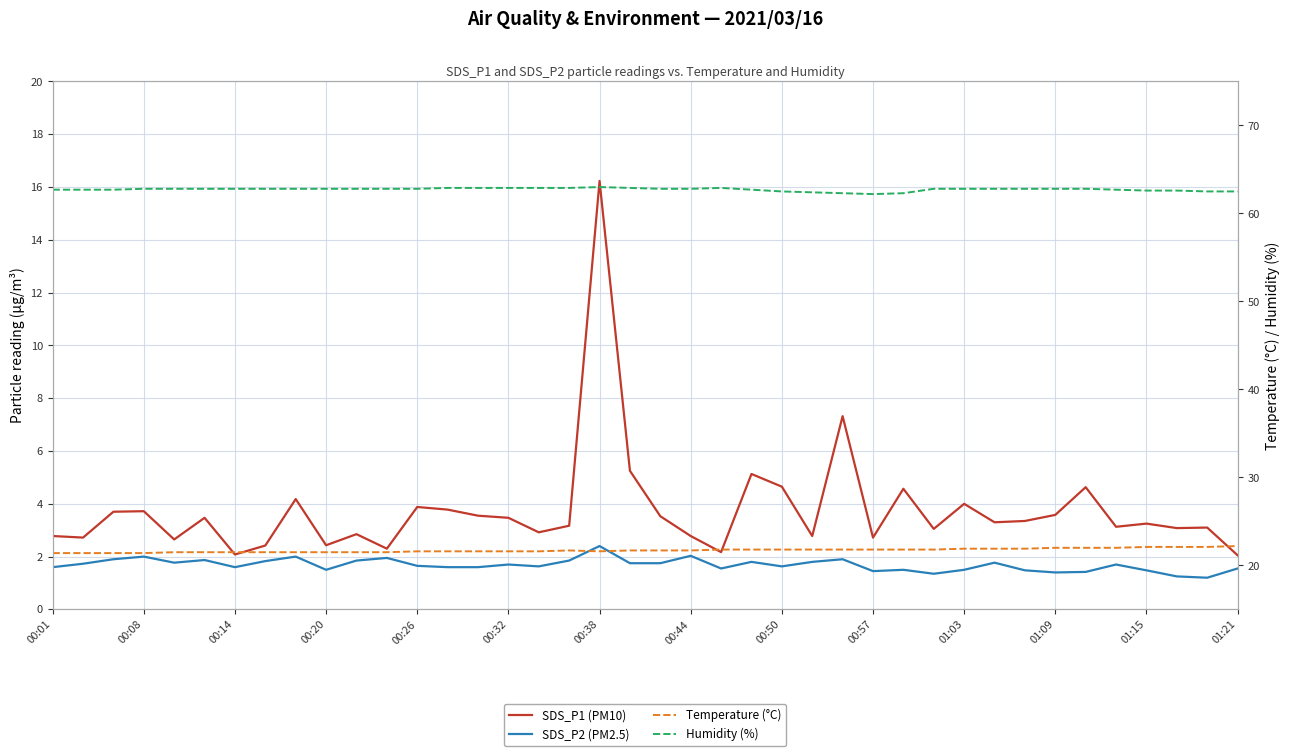

Which series has the widest spread of values?

SDS_P1 (PM10)